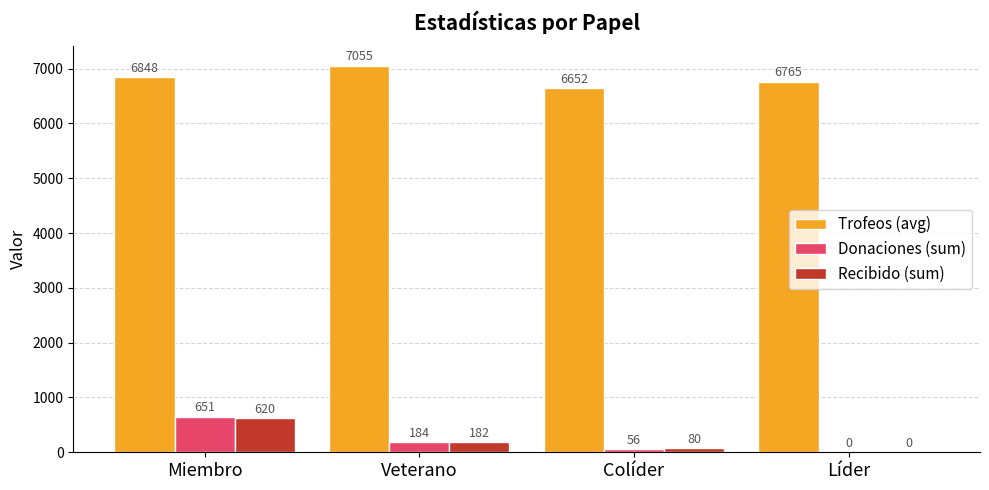

What is the sum of the Trofeos (avg) values at Veterano and Colíder?

13707.8